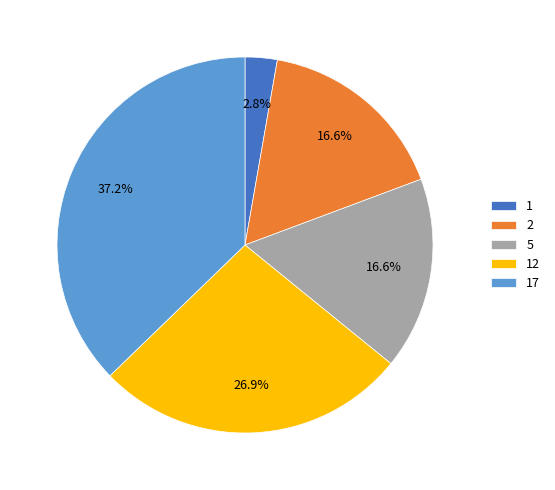

What is the largest slice in the pie chart?

17